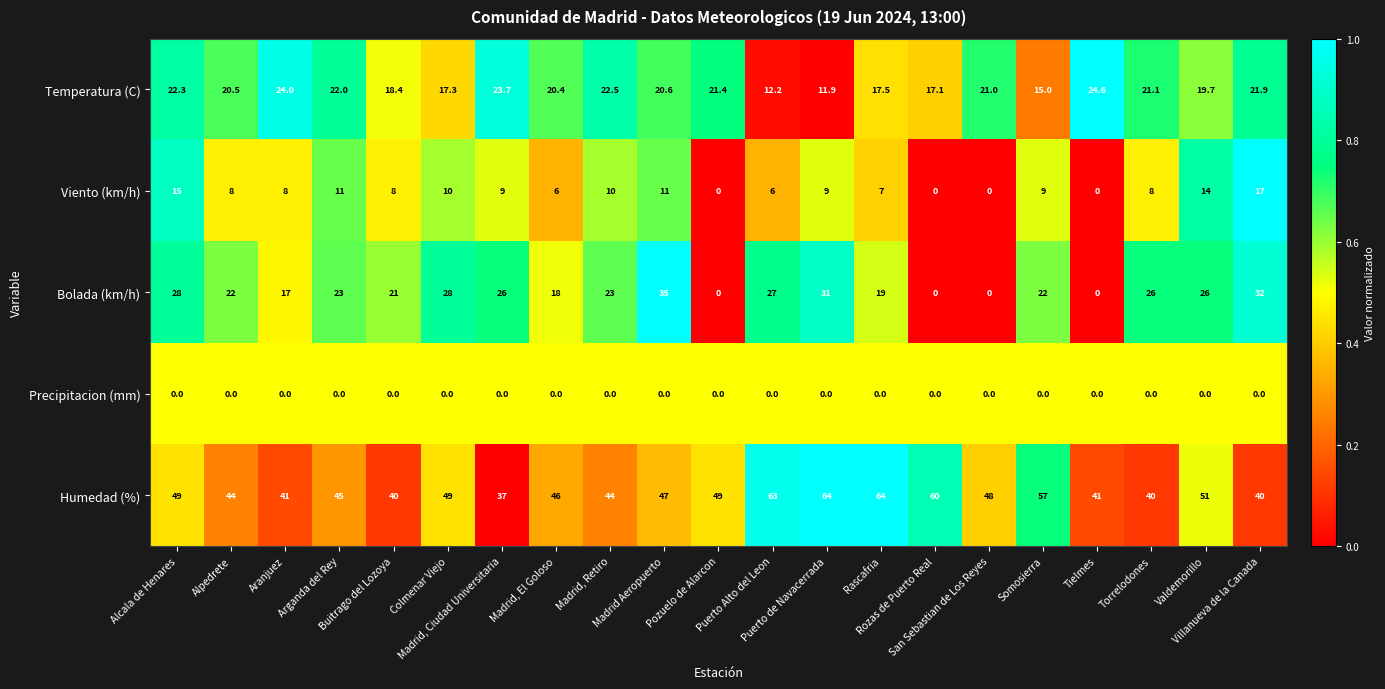

List the series in order of their peak value, lowest first.

Precipitacion (mm), Viento (km/h), Temperatura (C), Bolada (km/h), Humedad (%)